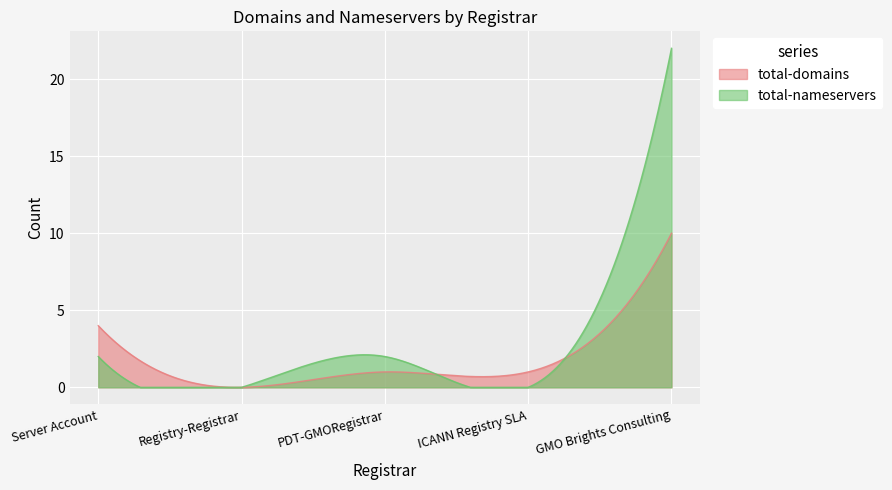

Which series has the largest range (max minus min)?

total-nameservers